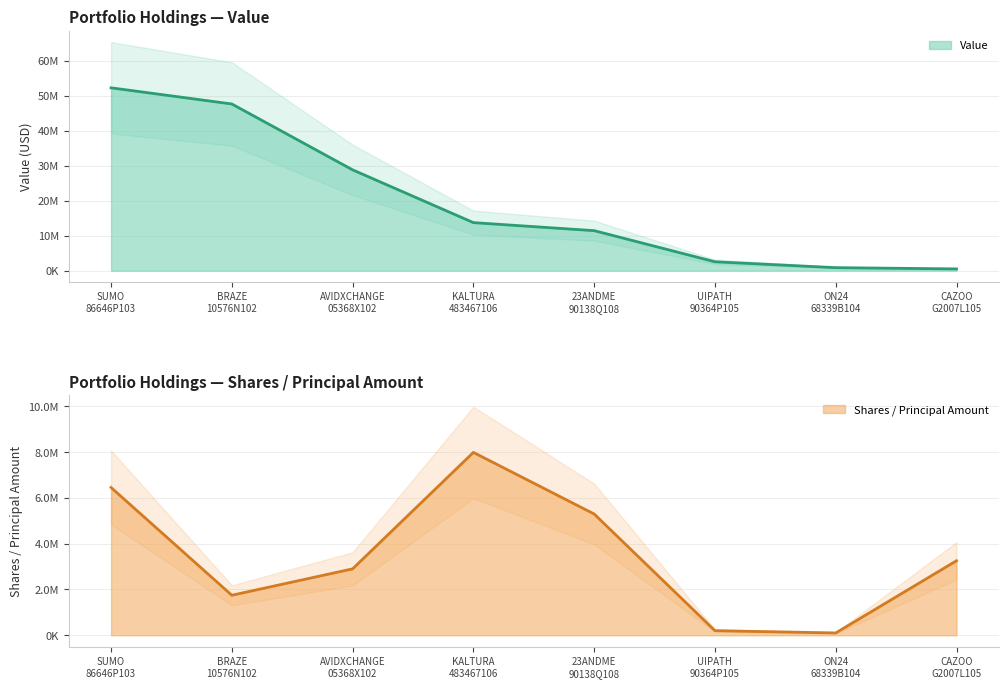

What is the maximum value for Value?

52228841